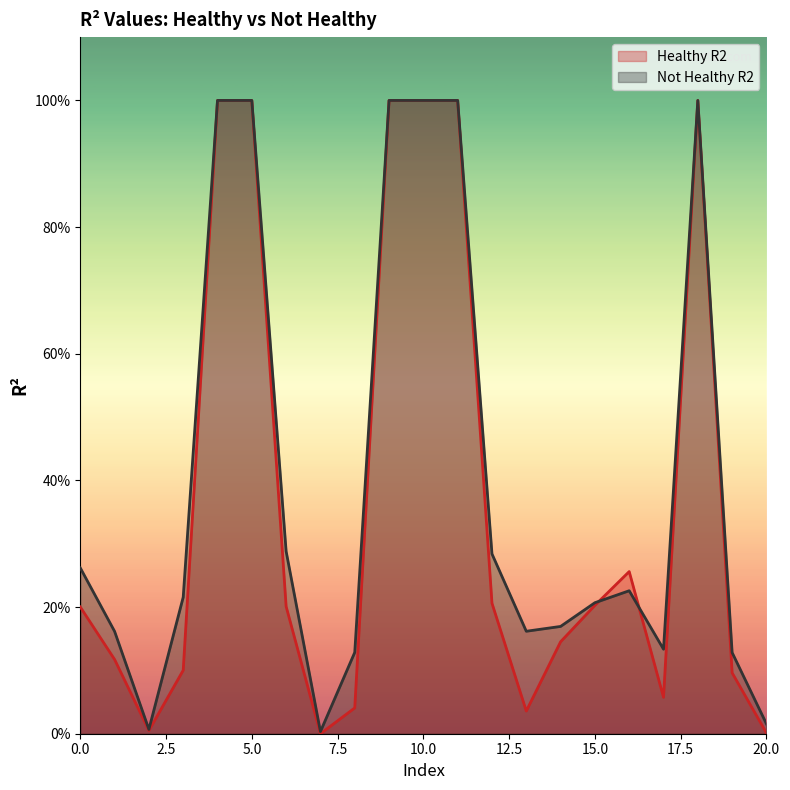

How many categories are shown in the chart?

21